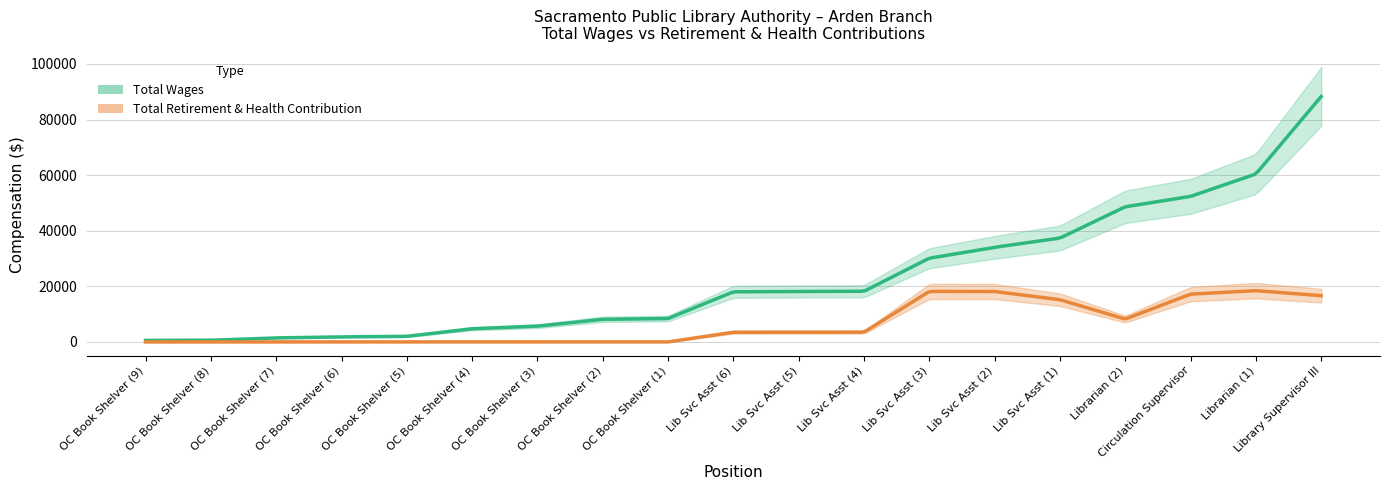

Which series has the largest total across all categories?

total_wages